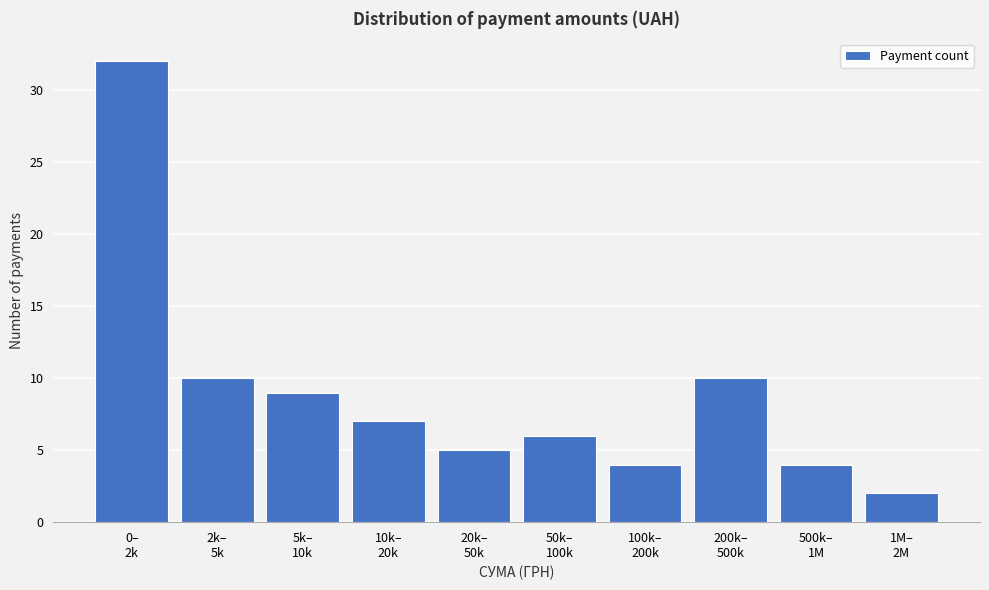

Reading left to right, what are all the values shown in this chart?

32	10	9	7	5	6	4	10	4	2